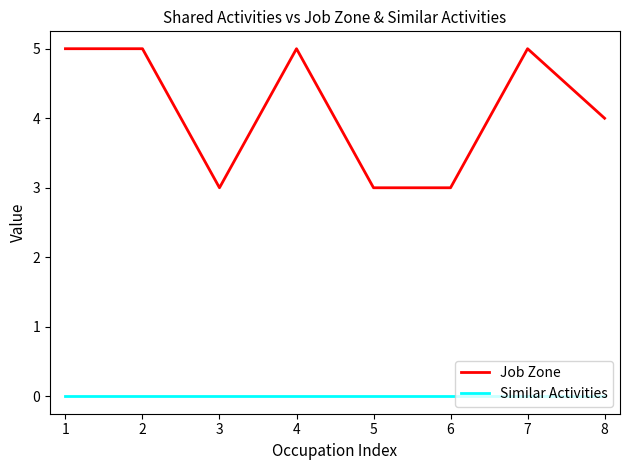

What are all the series names shown in the legend?

Job Zone, Similar Activities